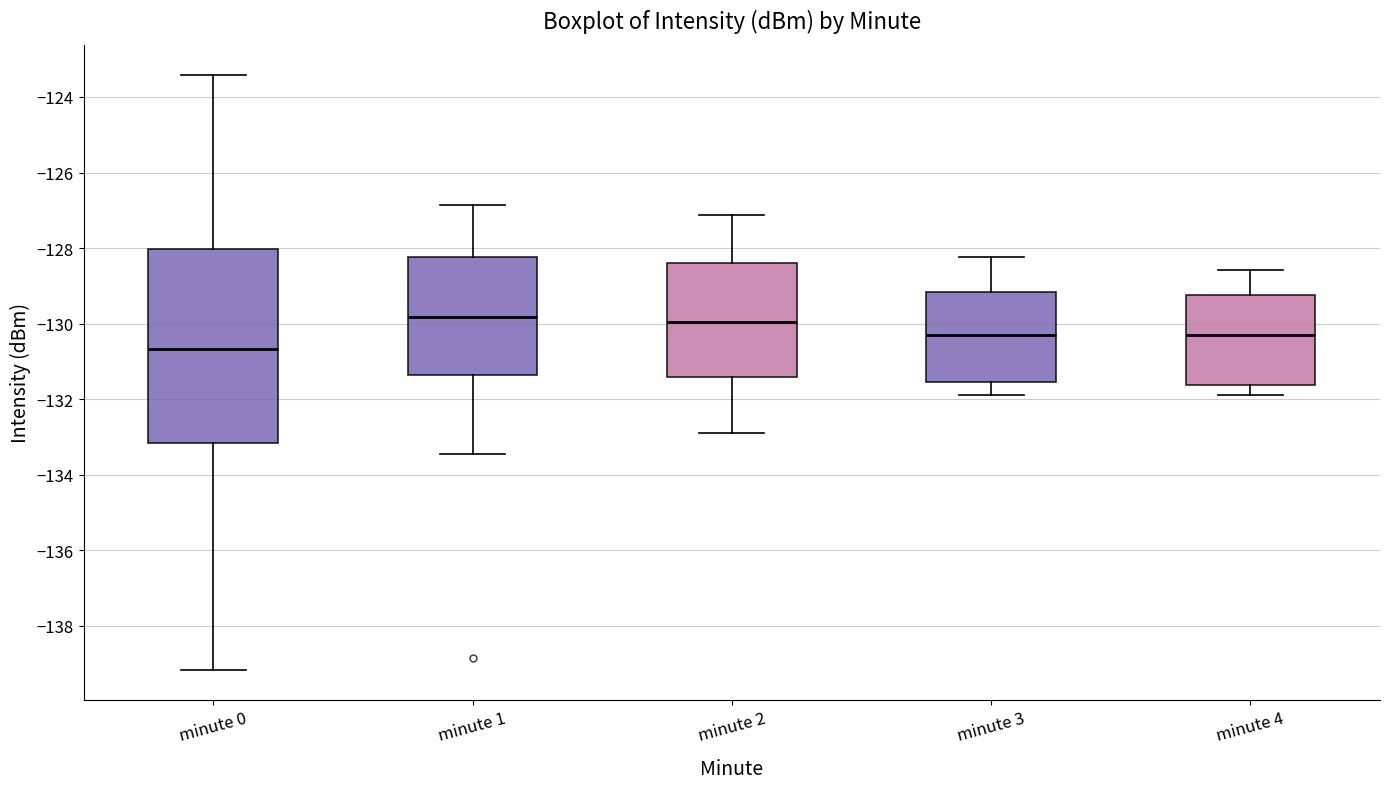

Which box is the tallest, from its lower edge to its upper edge?

minute 0